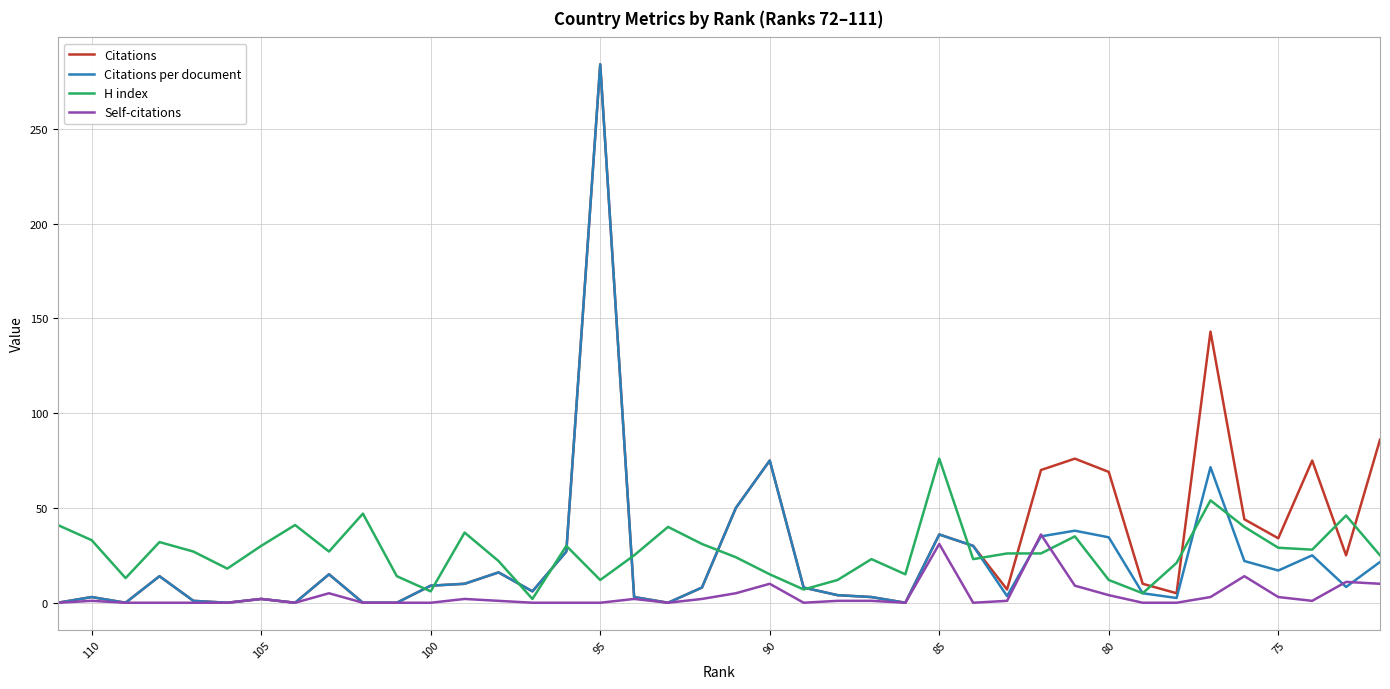

List the series in order of their overall mean, highest first.

Citations, H index, Citations per document, Self-citations